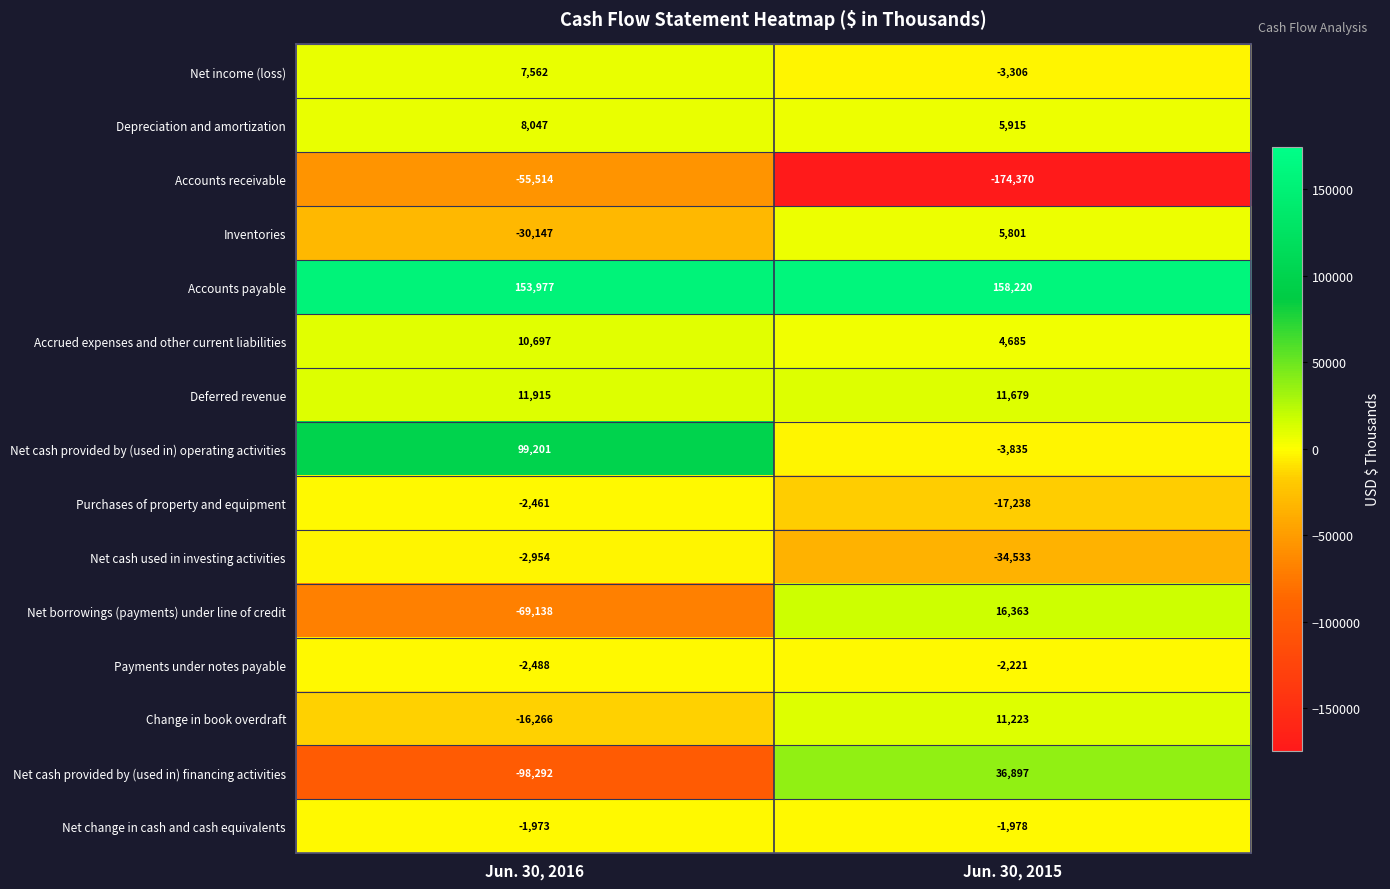

Where is Net cash provided by (used in) financing activities nearest to the value -30697?

Jun. 30, 2015